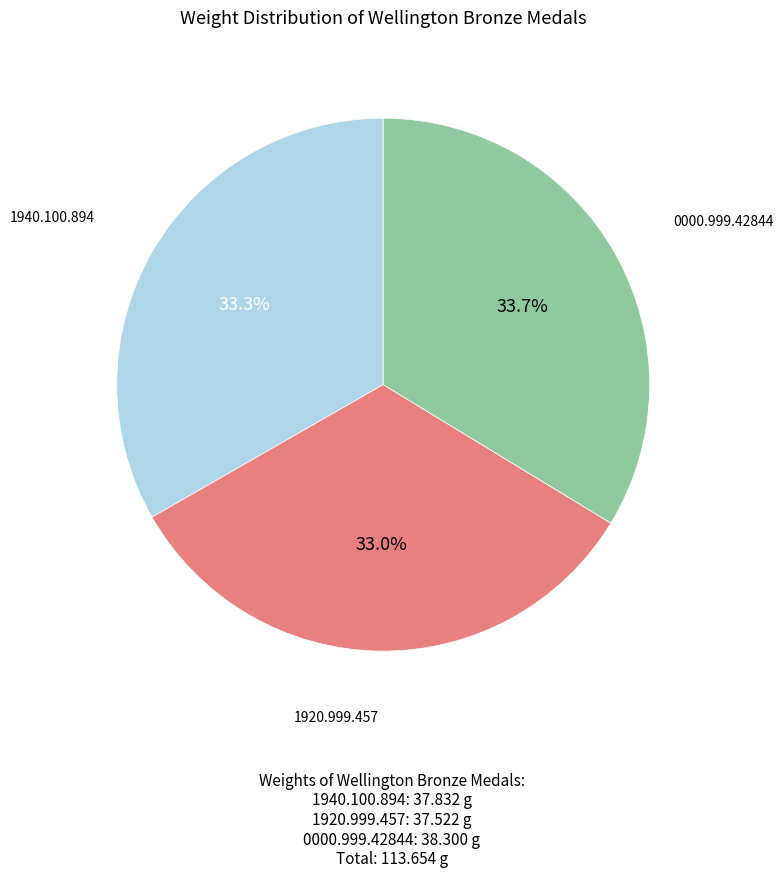

Is there a majority slice in this chart?

No